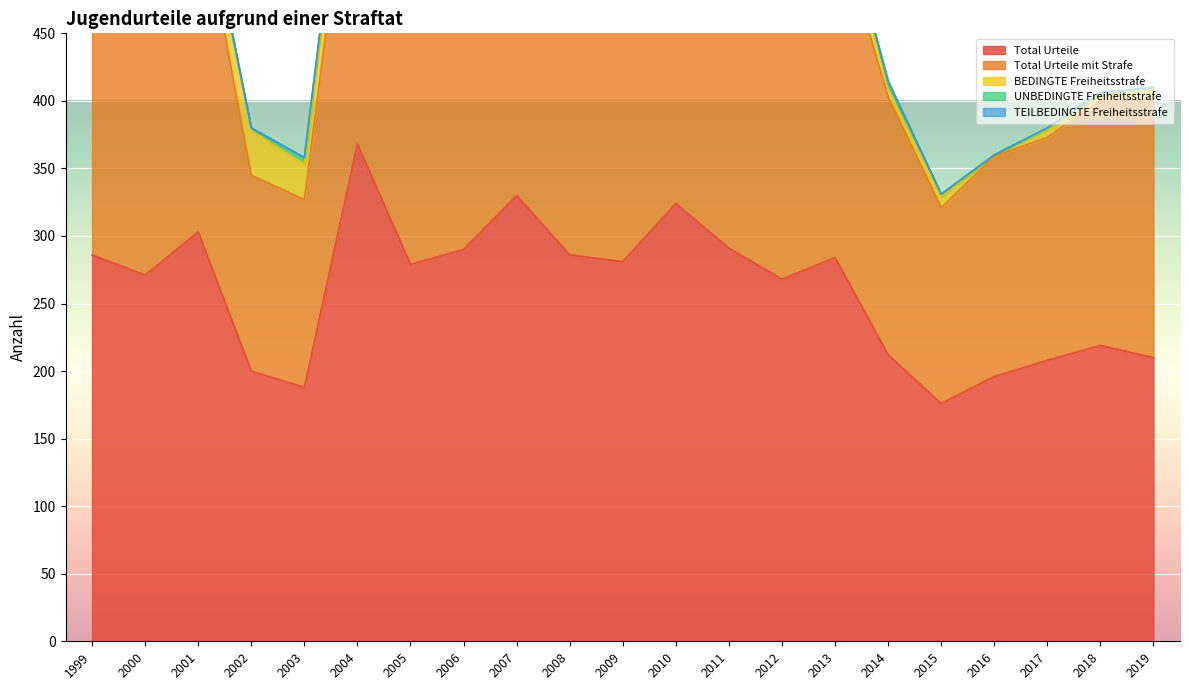

What is the minimum value for Total Urteile?

176